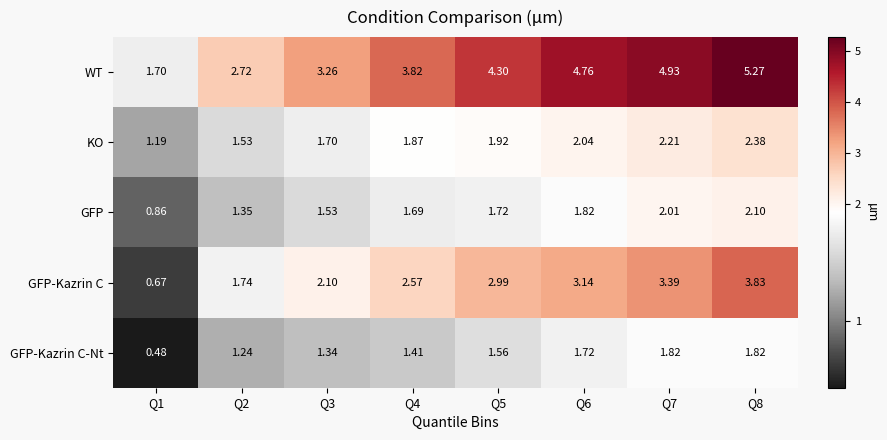

How many data points in GFP-Kazrin C are above 2?

6